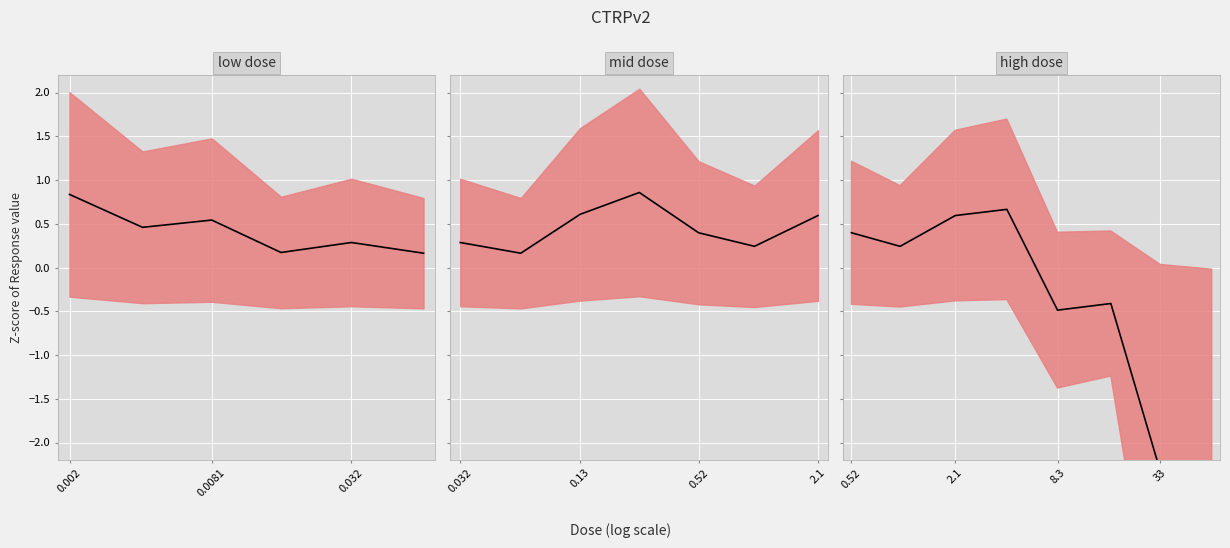

Which has a higher value, 8.3 or 2.1?

2.1